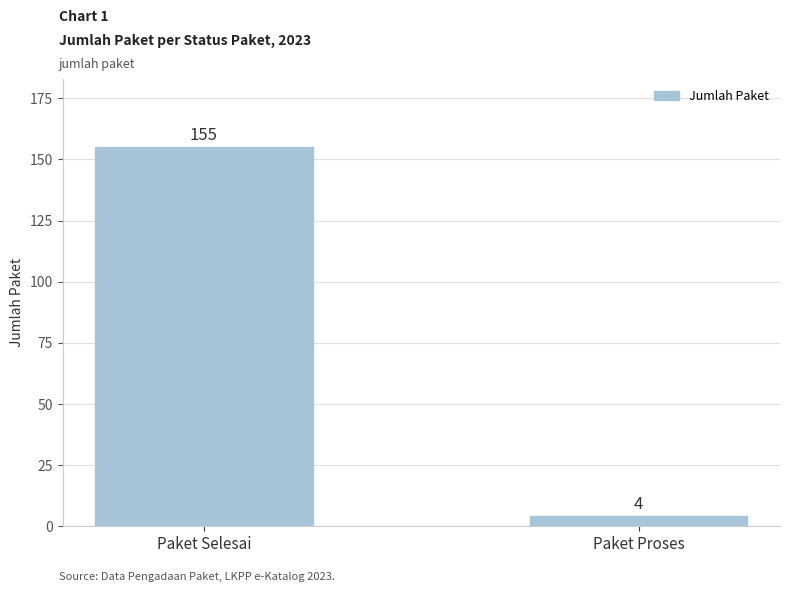

What is the change in value from Paket Selesai to Paket Proses?

-151